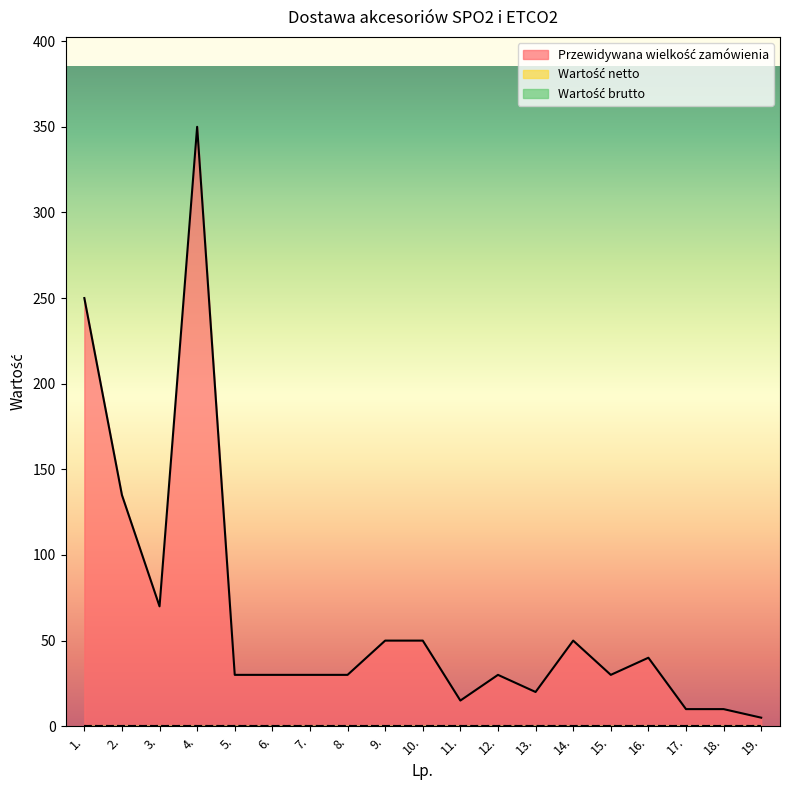

List the labels in order of Przewidywana wielkość zamówienia value, largest first.

4., 1., 2., 3., 9., 10., 14., 16., 5., 6., 7., 8., 12., 15., 13., 11., 17., 18., 19.